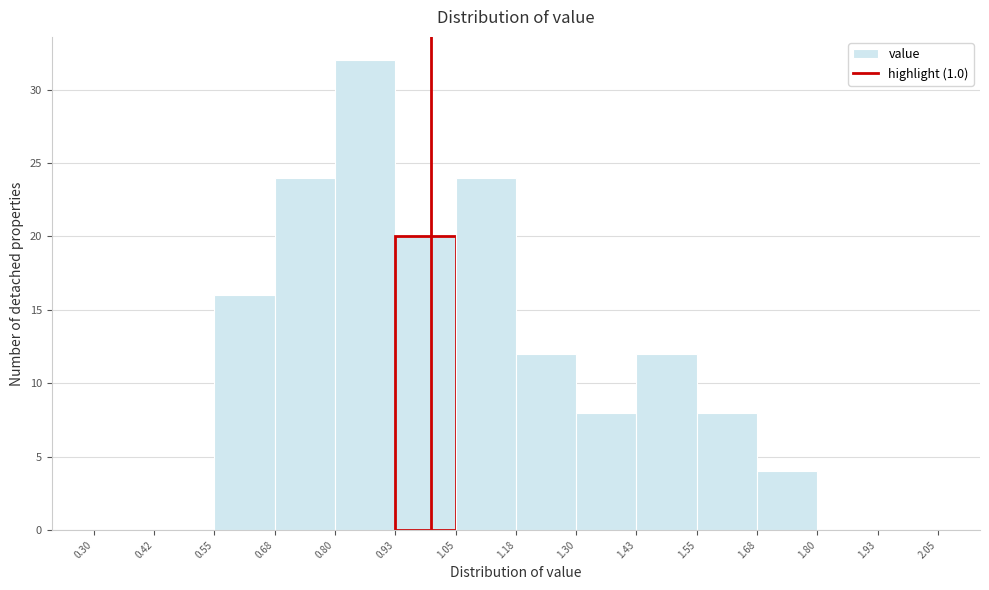

Reading left to right, list every bar in this chart as the range it spans on the x-axis followed by its height. The values are not printed on the chart, so give them approximately, as read against the axis.

0.30 to 0.42: 0
0.42 to 0.55: 0
0.55 to 0.68: 16
0.68 to 0.80: 24
0.80 to 0.93: 32
0.93 to 1.05: 20
1.05 to 1.18: 24
1.18 to 1.30: 12
1.30 to 1.43: 8
1.43 to 1.55: 12
1.55 to 1.68: 8
1.68 to 1.80: 4
1.80 to 1.93: 0
1.93 to 2.05: 0